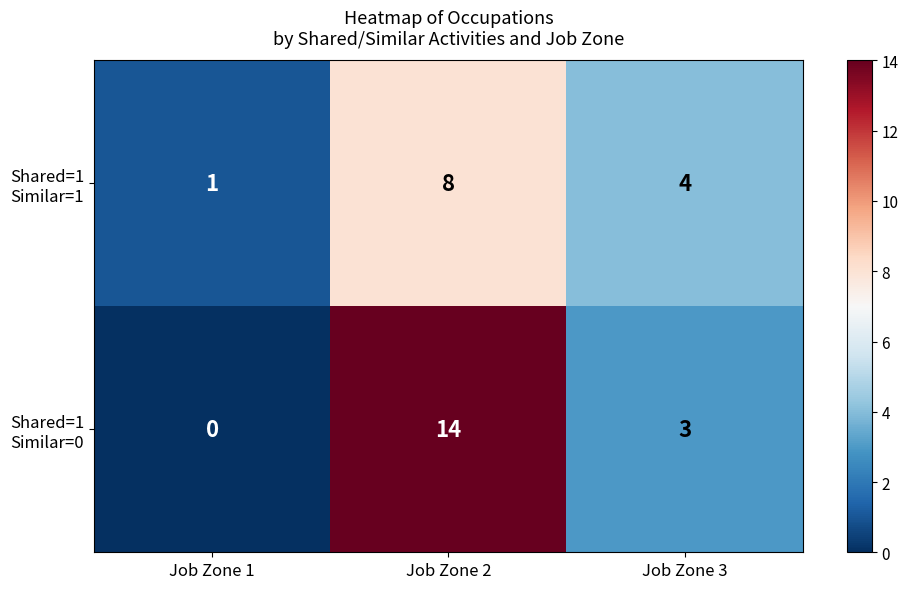

At which category is the sum across all series the highest?

Job Zone 2